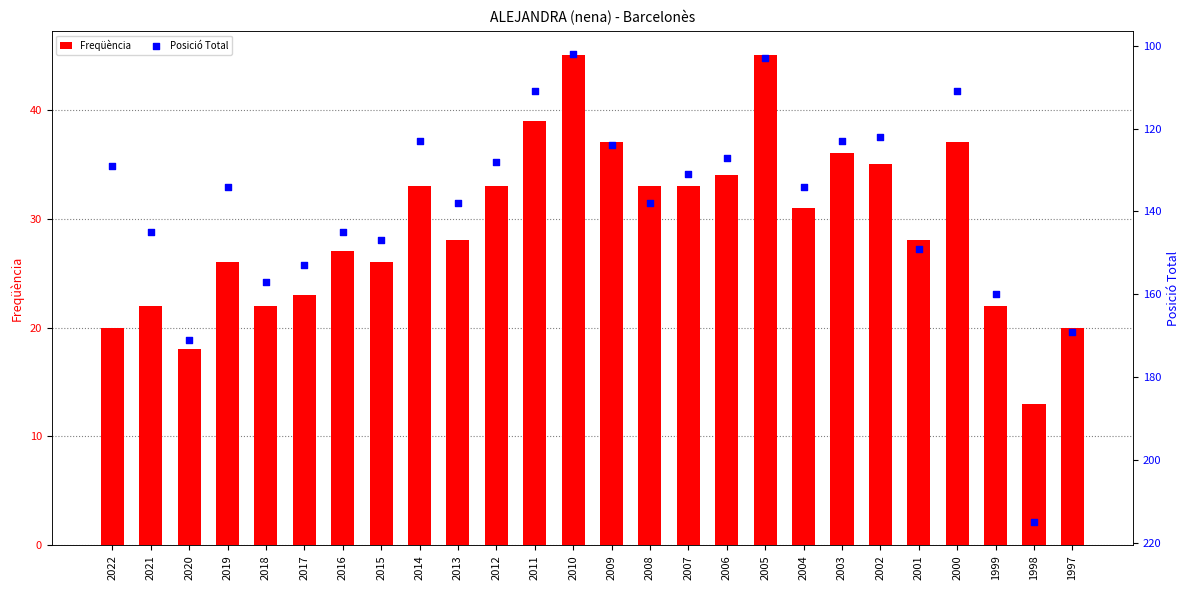

Which series has the largest total across all categories?

Posició Total